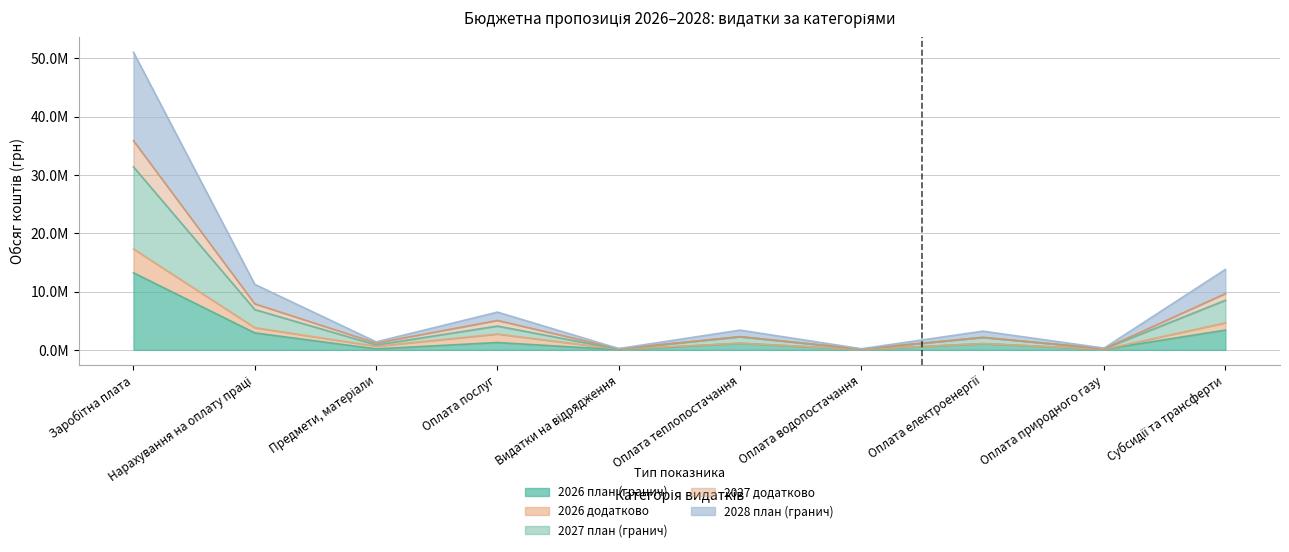

True or false: 2026 план (гранич) and 2027 план (гранич) cross at least once.

False